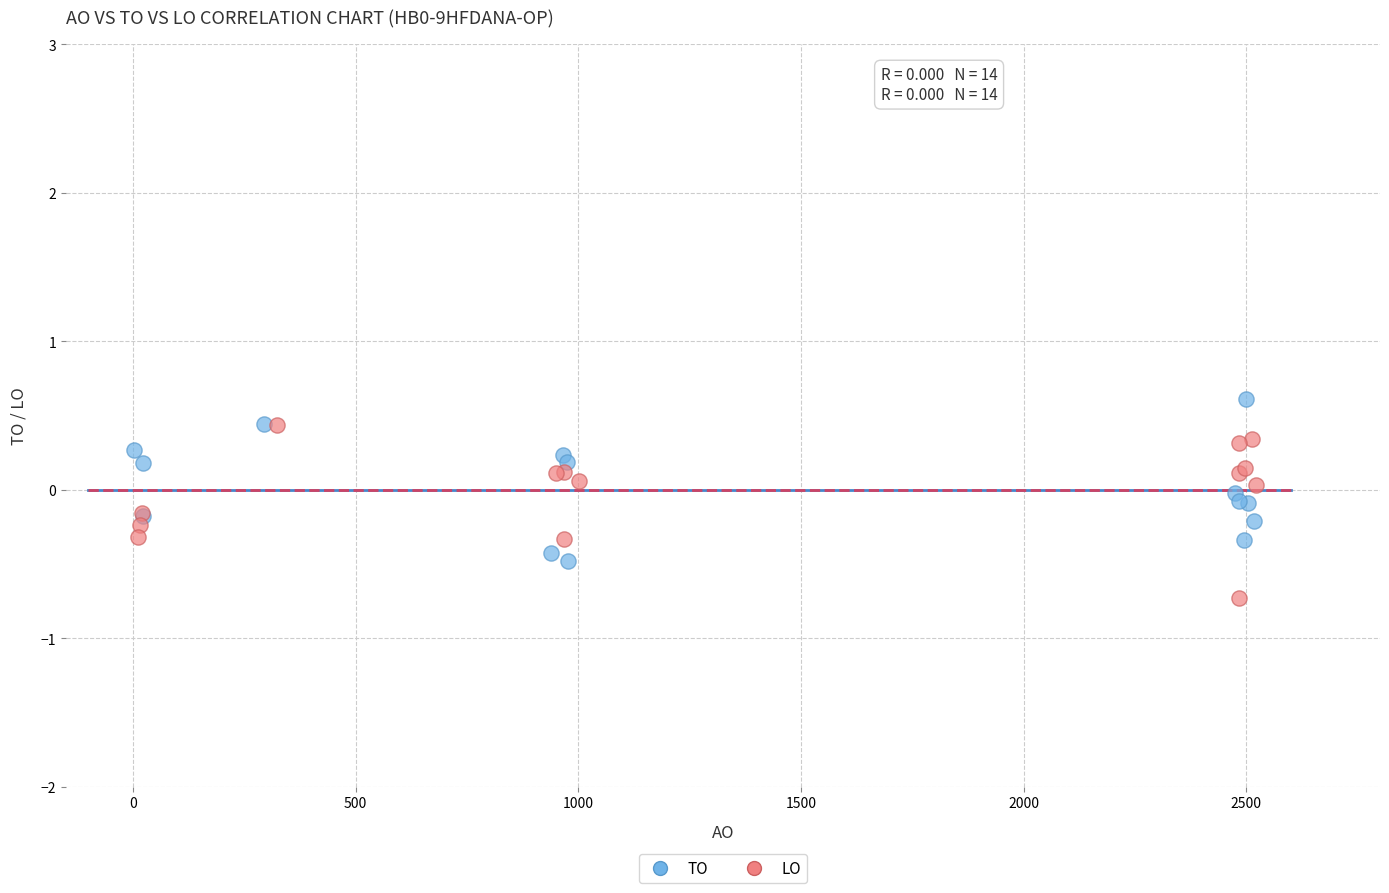

Which series reaches the minimum Y coordinate?

LO